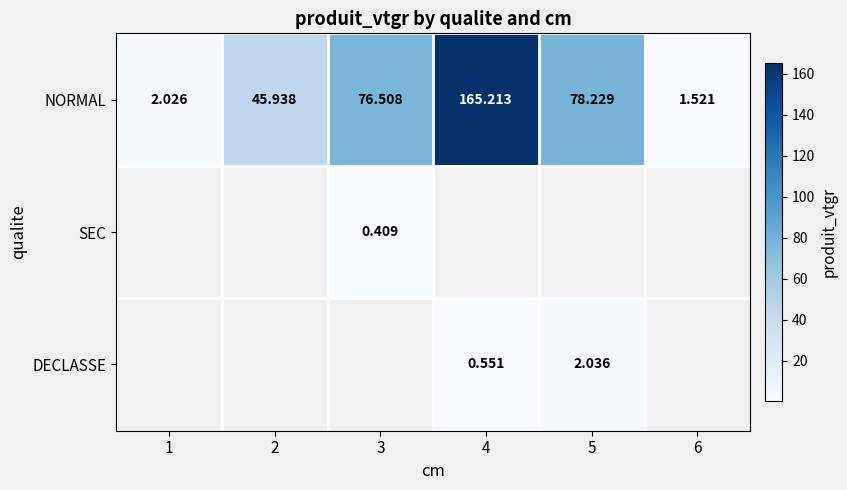

Is it true that NORMAL equals 48.8 at 5?

False